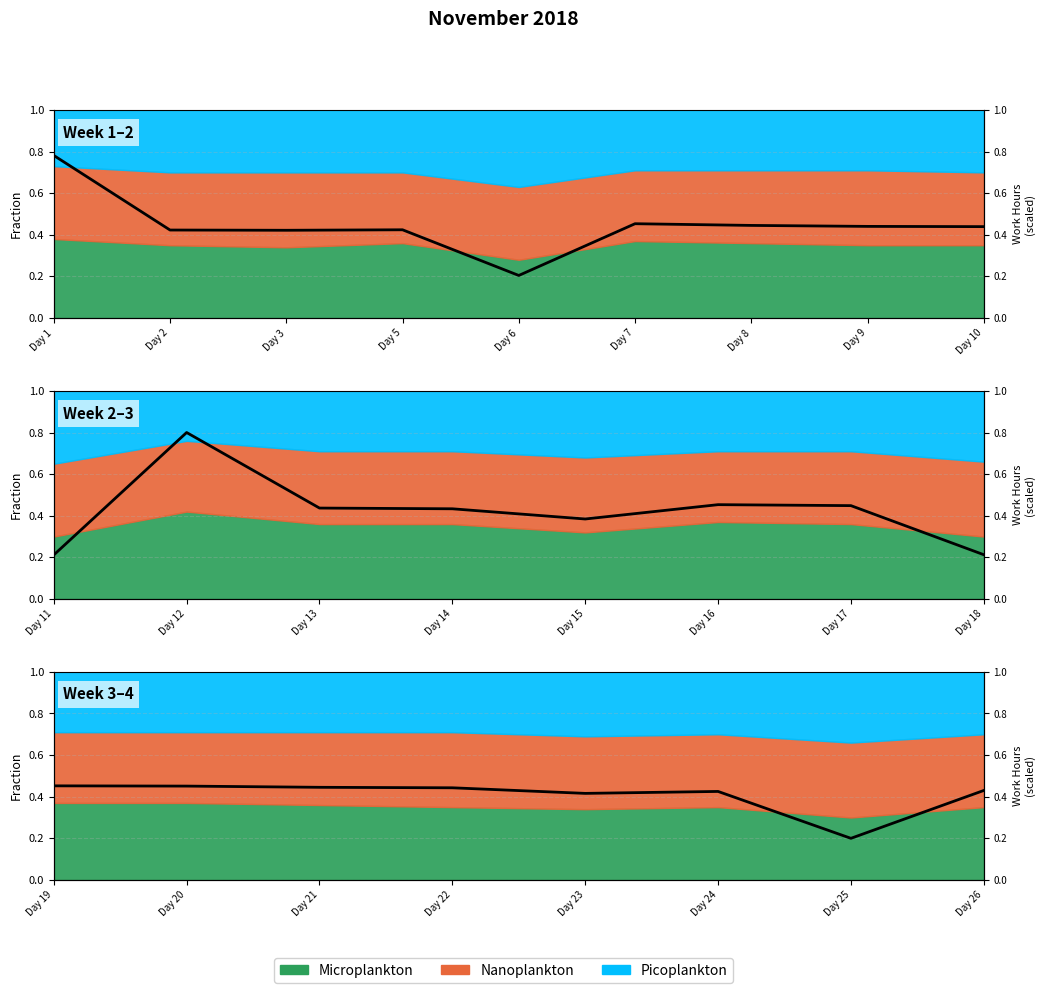

How many points are lower than both their immediate neighbors (excluding endpoints)?

2